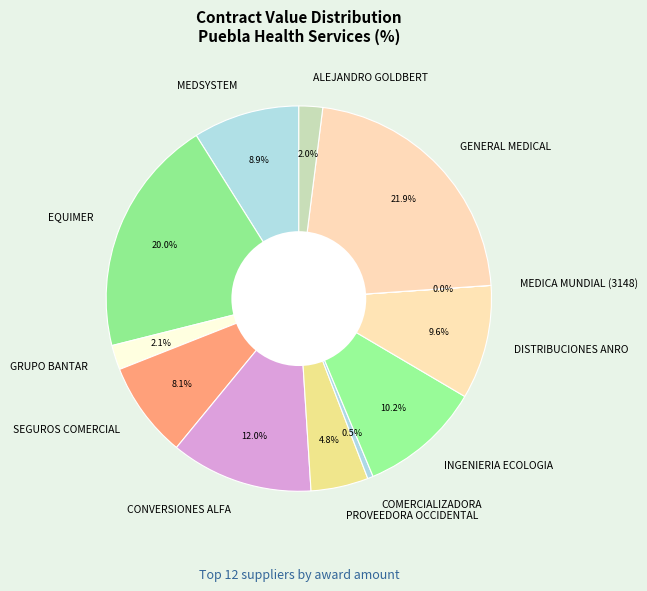

Which category has the biggest portion of the pie?

GENERAL MEDICAL